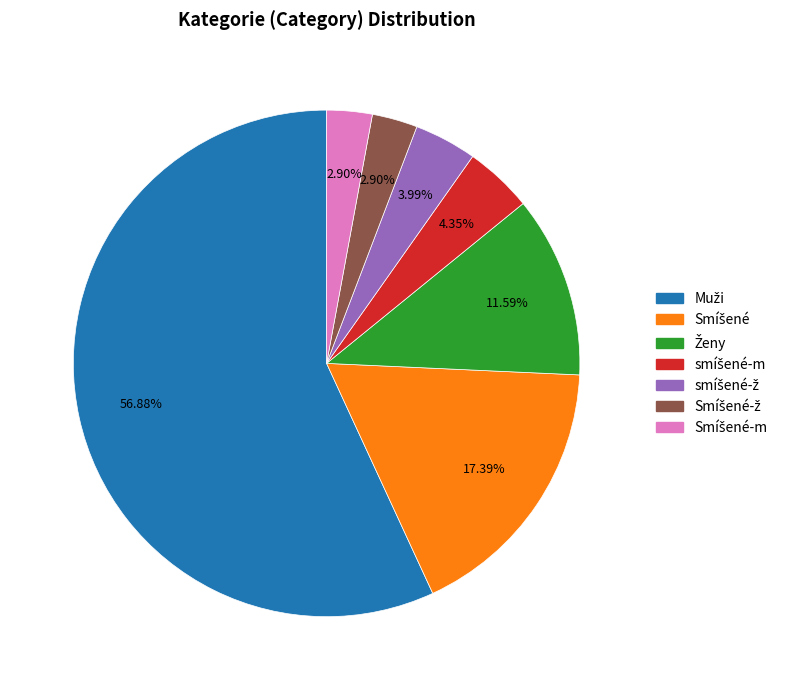

Is there any slice that represents more than half of the pie?

Yes